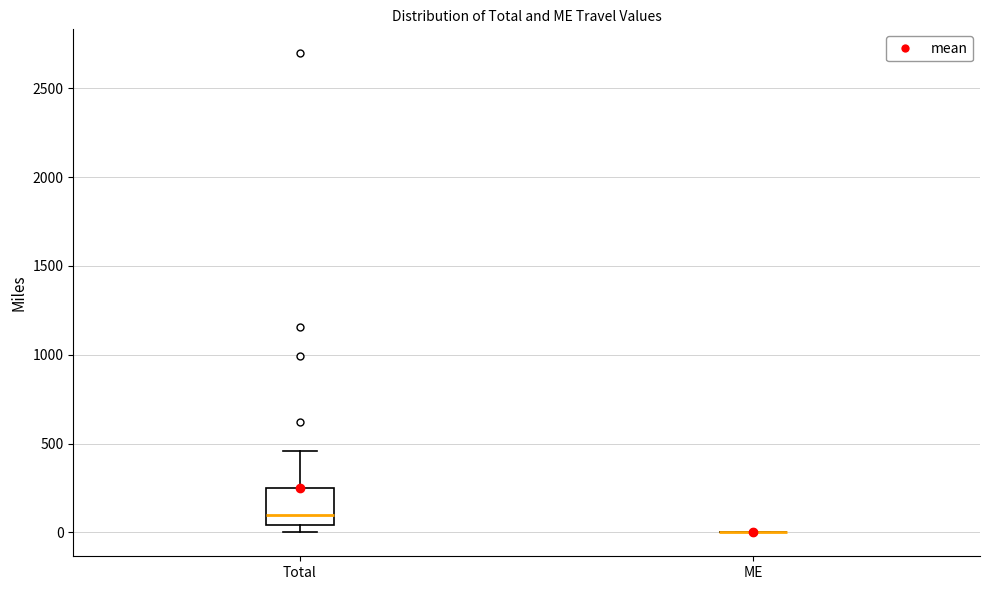

Reading left to right, transcribe this box plot: for each box, give where its median line is, the range the box spans, and where its two whiskers end, as read against the y-axis. The values are not printed on the chart, so give them approximately, as read against the axis.

Total: median 100, box 50 to 250, whiskers 0 to 450
ME: box collapsed to a line at 0, whiskers 0 to 0